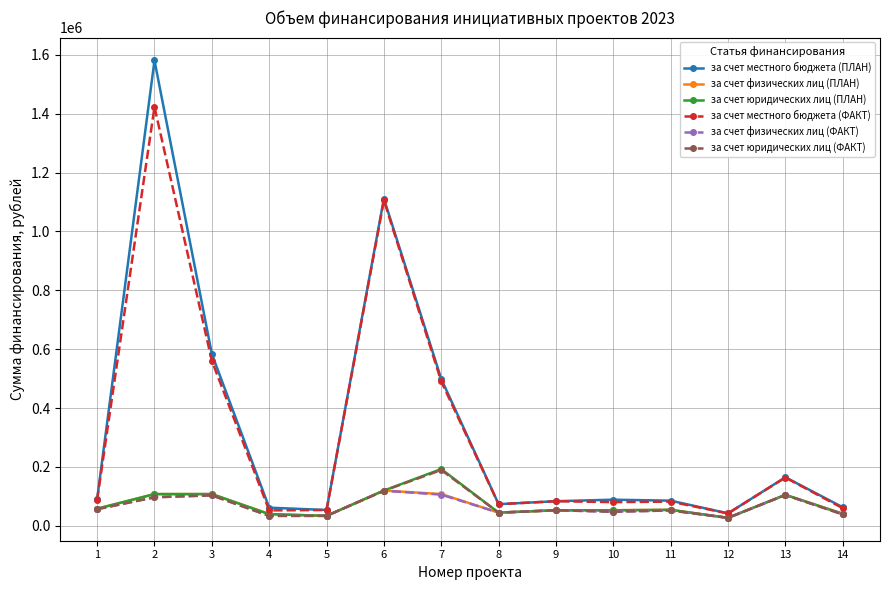

What is the total value across all series at 6?

2695839.3